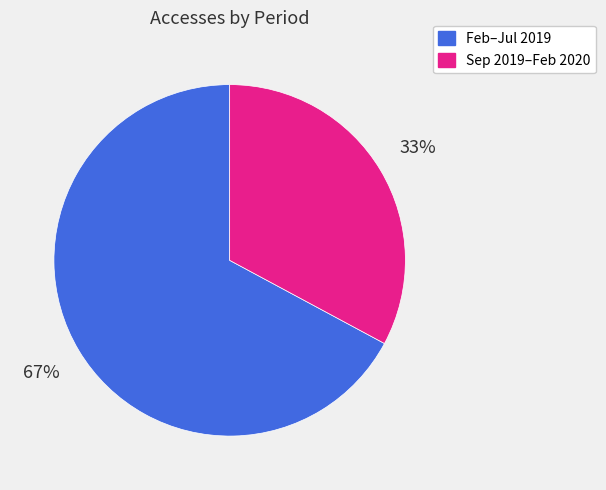

Do Sep 2019–Feb 2020 and Feb–Jul 2019 together represent more than half of the pie?

Yes